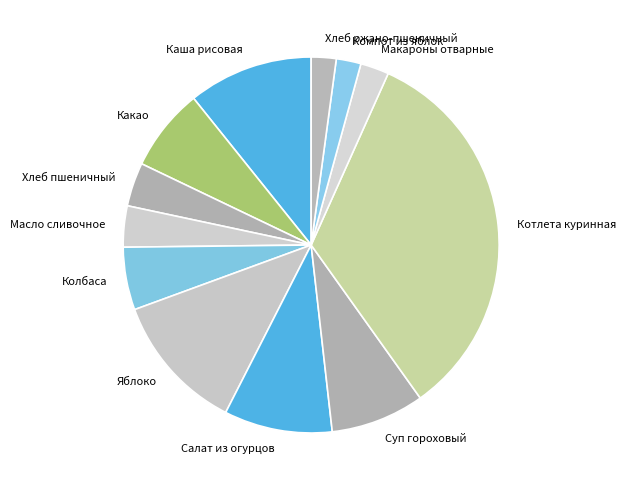

How many slices are in this pie chart?

12